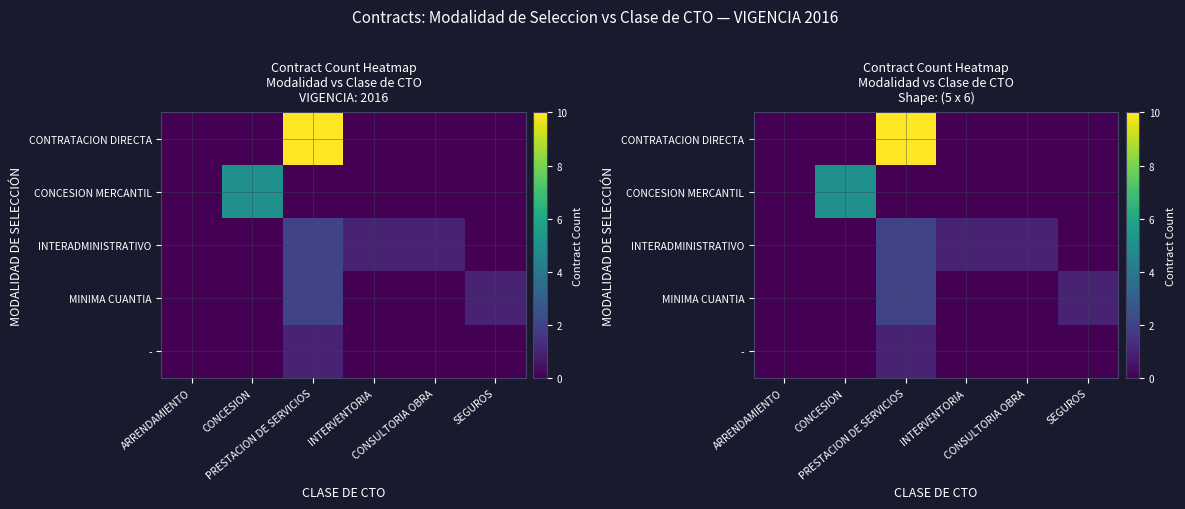

What is the difference between the maximum and second lowest values in the - series?

1